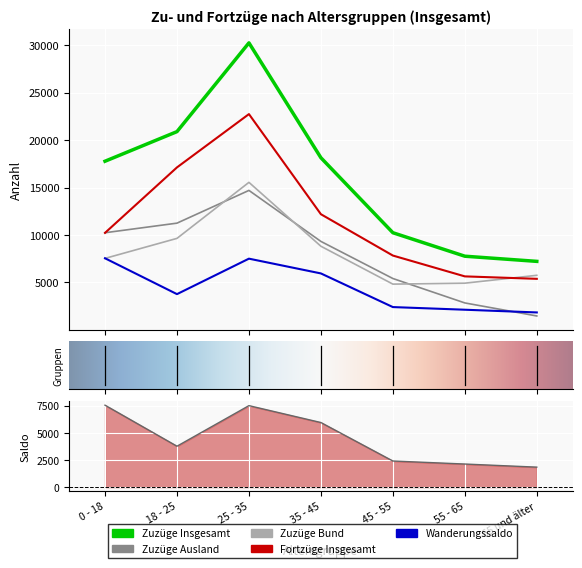

True or false: Fortzüge Insgesamt has more than 1 interior local peaks.

False